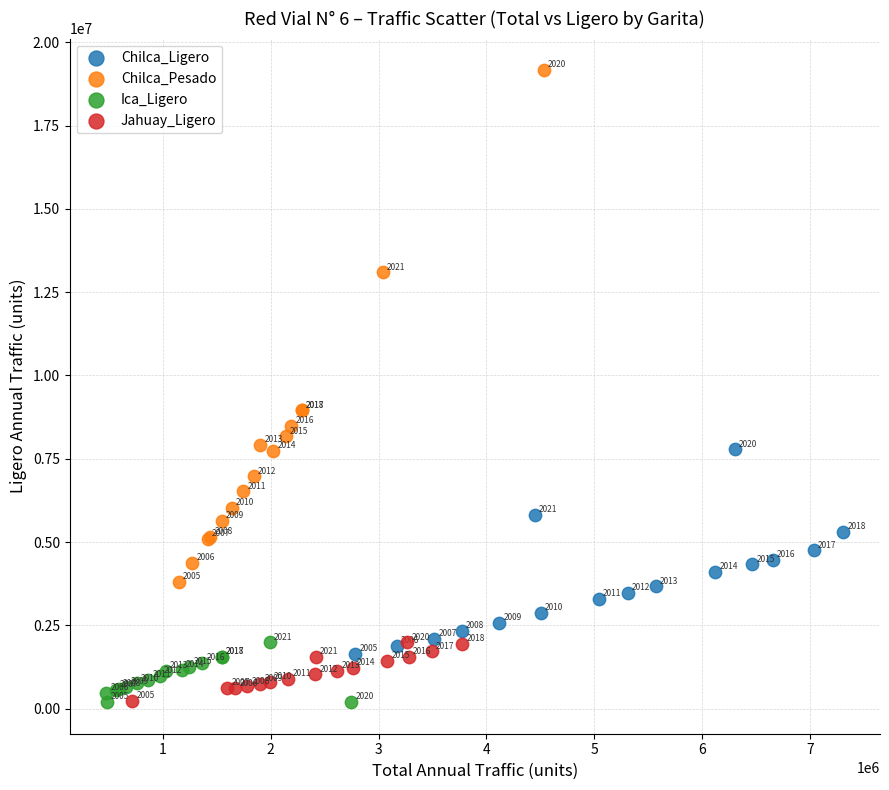

Which series has the largest Y range (max minus min)?

Chilca_Pesado